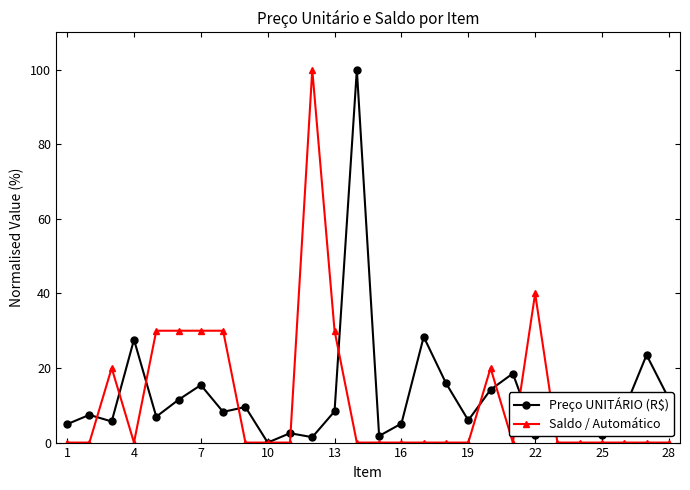

True or false: Preço UNITÁRIO (R$) has more than 2 points higher than both neighbors.

True